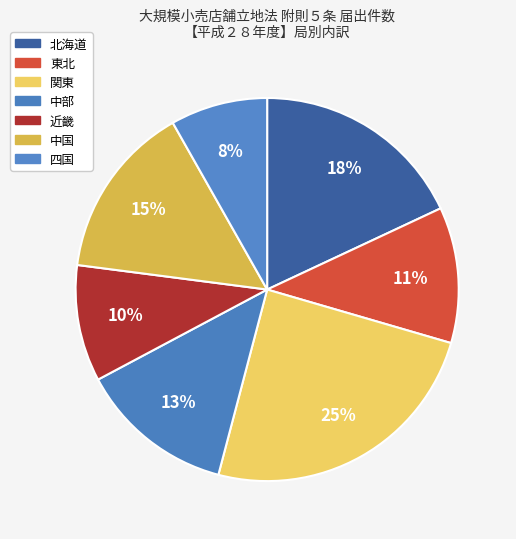

Is there any slice that represents more than half of the pie?

No